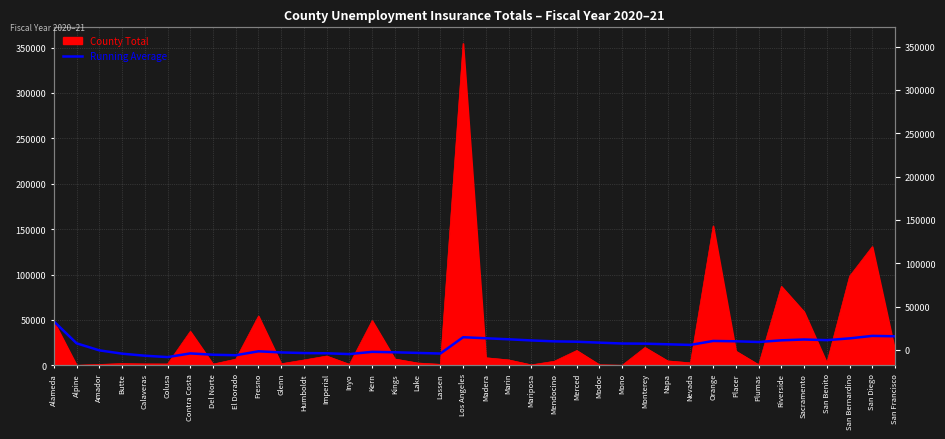

Reading left to right, extract all data points from this chart.

48412.0	24259.0	16515.3	12878.8	10625.4	9111.2	13168.3	11696.4	11159.2	15479.9	14237.8	13546.3	13296.5	12429.2	14891.2	14399.4	13706.6	13009.1	30986.4	29858.0	28724.0	27444.8	26445.7	26026.3	25010.6	24054.7	23894.9	23217.6	22513.7	26882.5	26521.8	25714.7	27574.7	28499.7	27767.0	29723.4	32456.3	32032.6